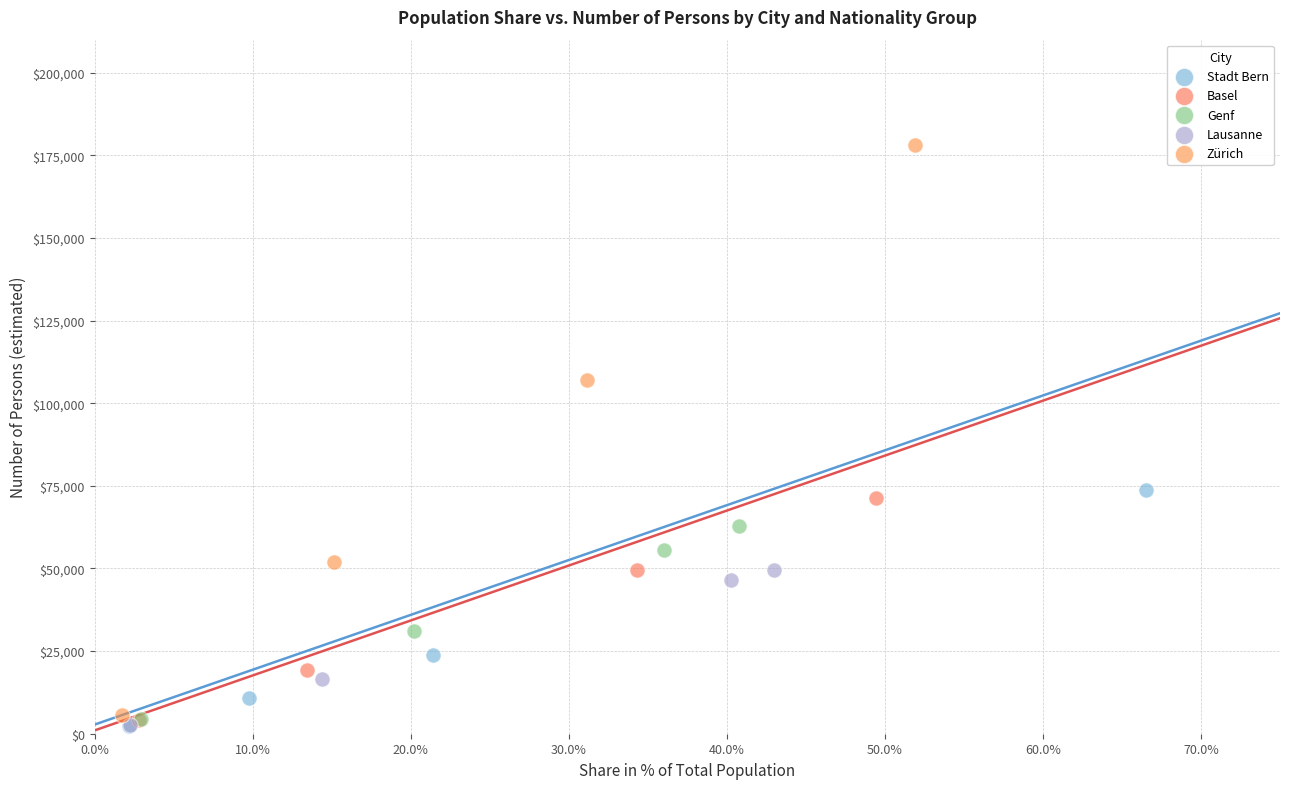

Which series reaches the maximum Y coordinate?

Zürich